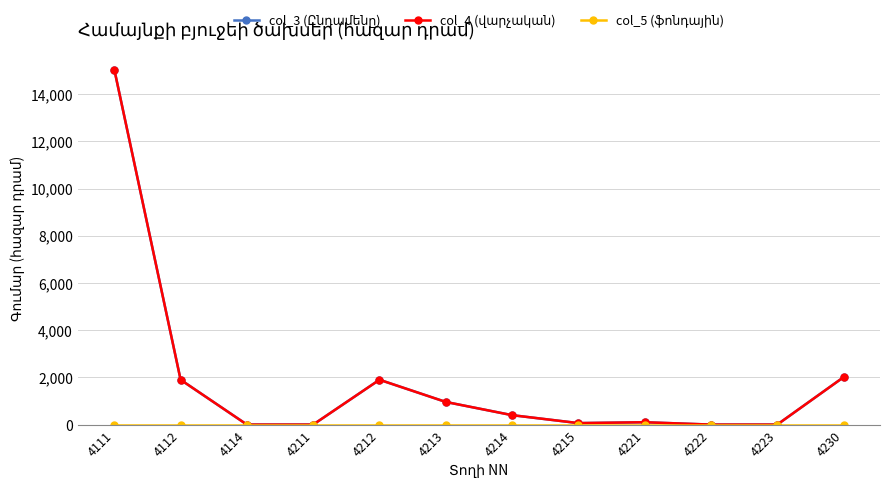

Is the value of col_5 (ֆոնդային) at 4221 greater than the value of col_4 (վարչական) at 4111?

No